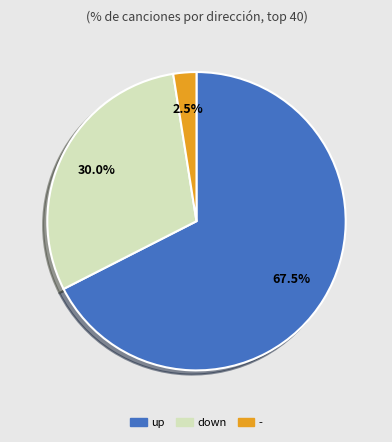

How much of the chart is everything except -?

97.5%